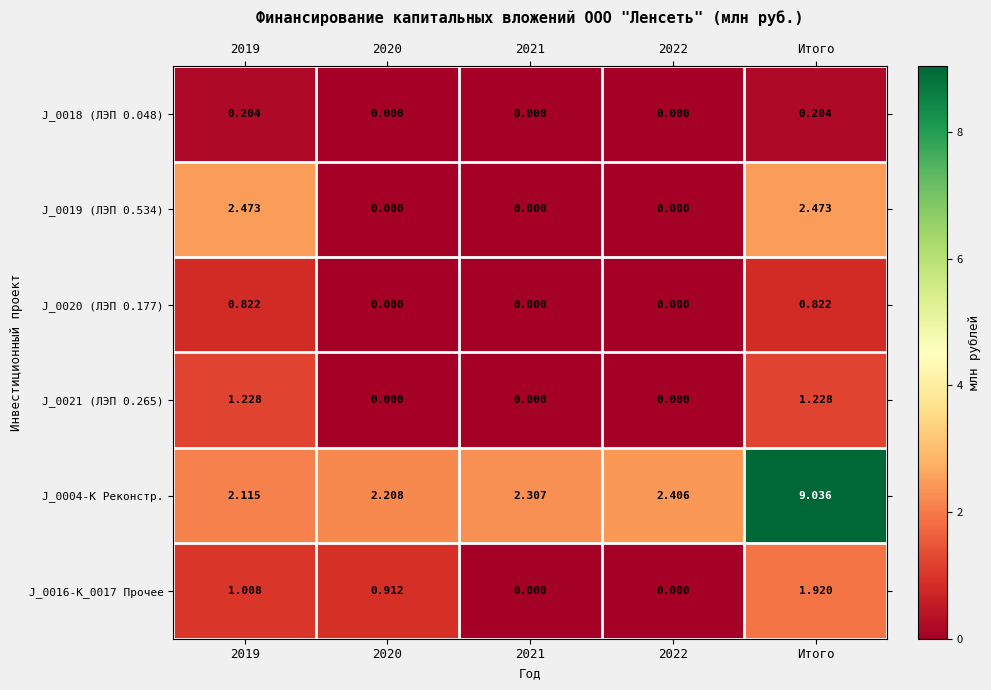

At how many categories does at least one series exceed 2?

5